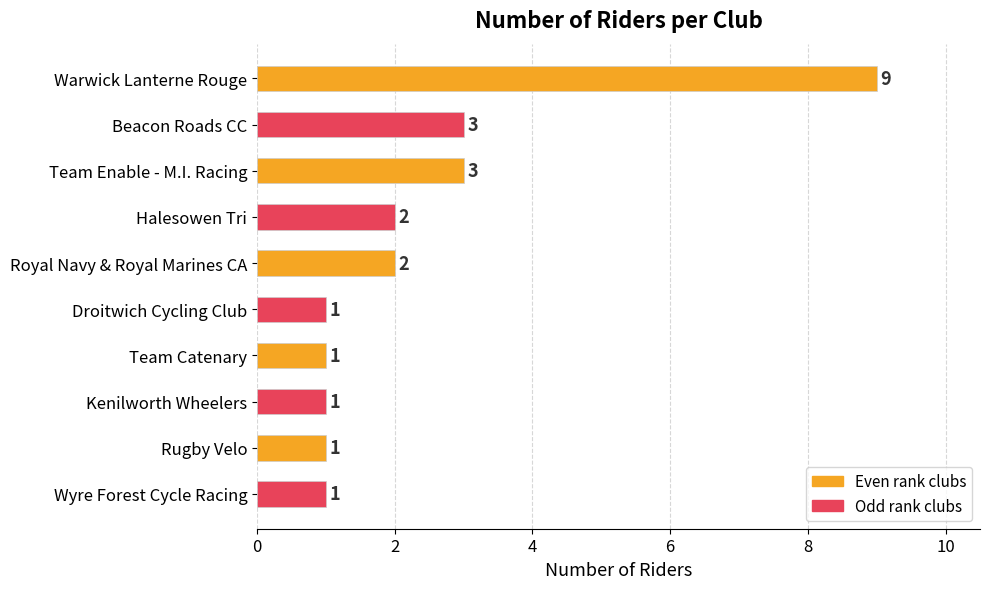

Approximately how many times larger is the value at Rugby Velo compared to Wyre Forest Cycle Racing?

1.0